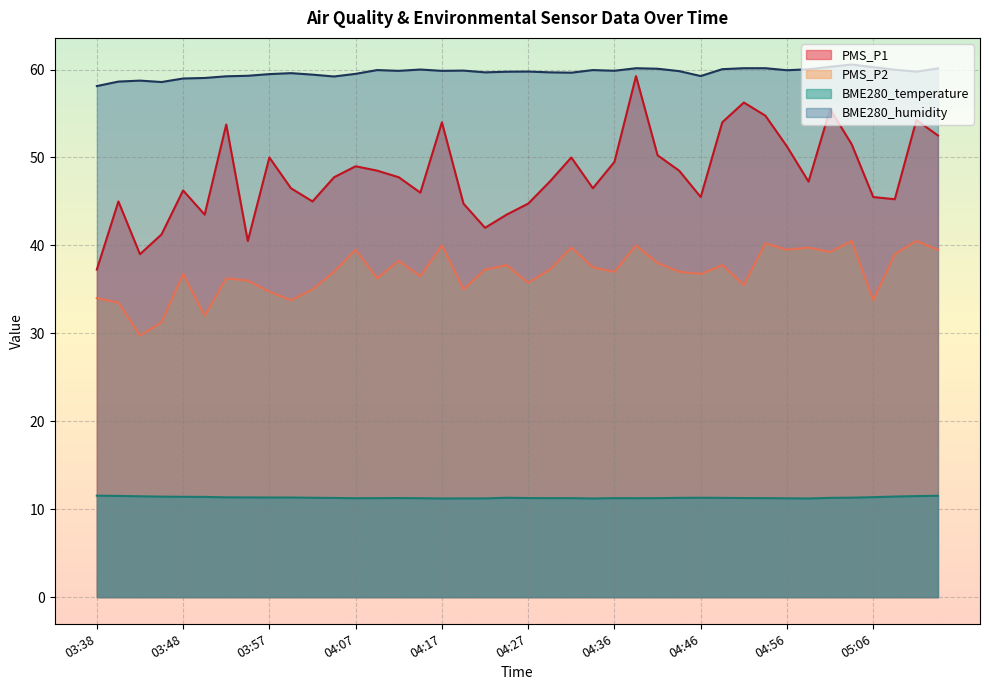

What is the label of the 21st point from the left?

04:27